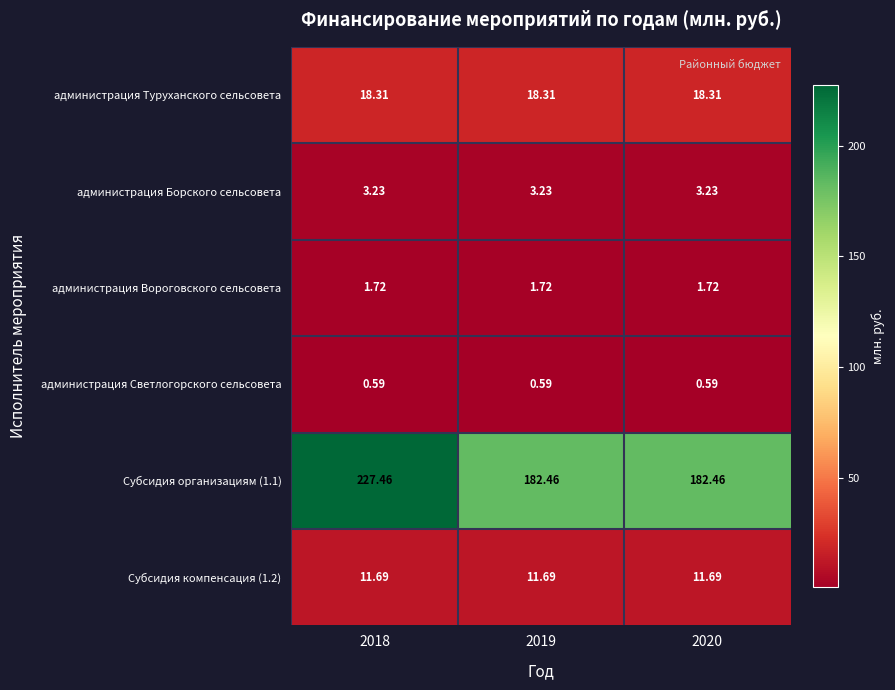

Is the value of администрация Вороговского сельсовета at 2018 greater than the value of администрация Светлогорского сельсовета at 2019?

Yes